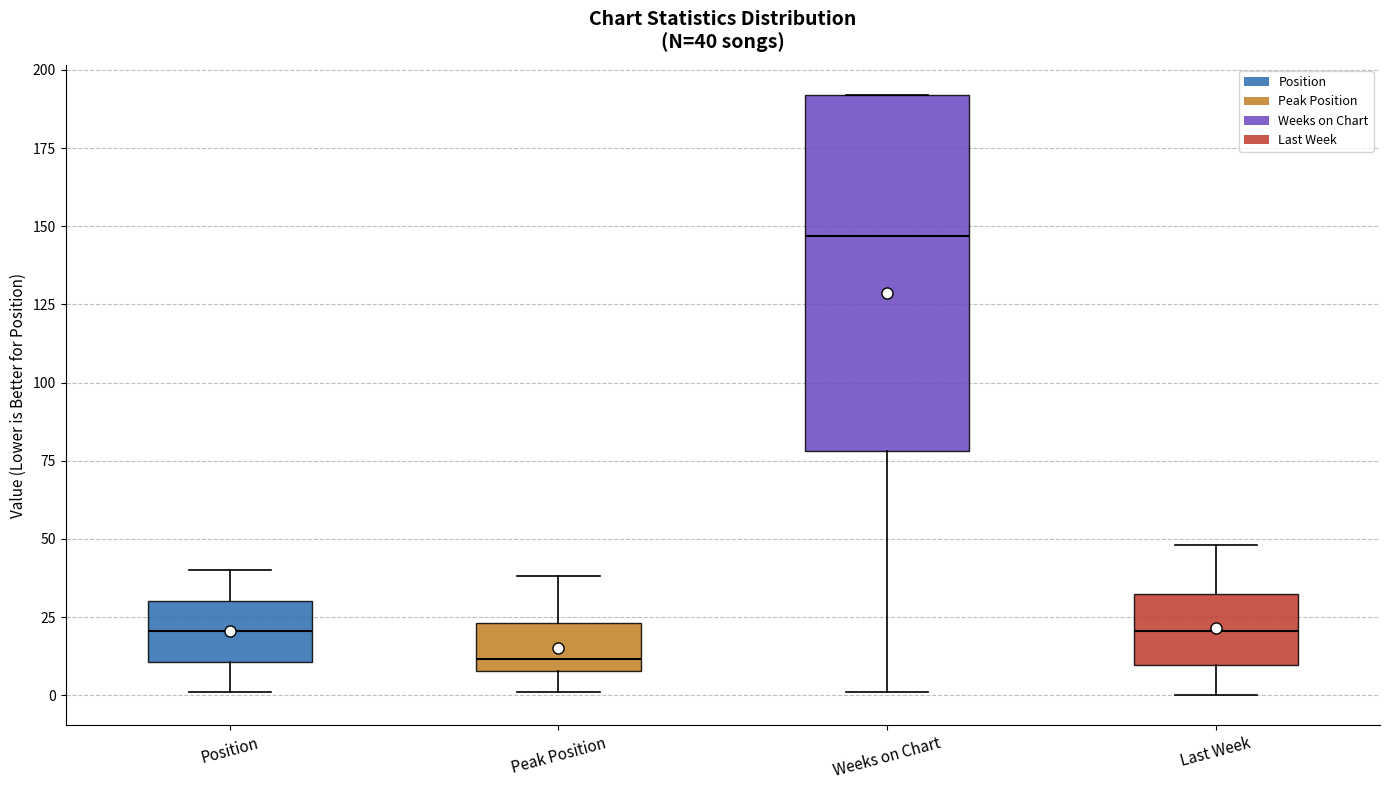

Which box's median line is the highest?

Weeks on Chart